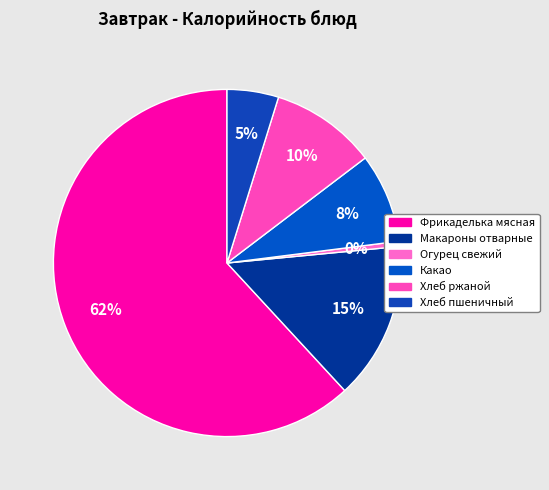

How many slices are in this pie chart?

6